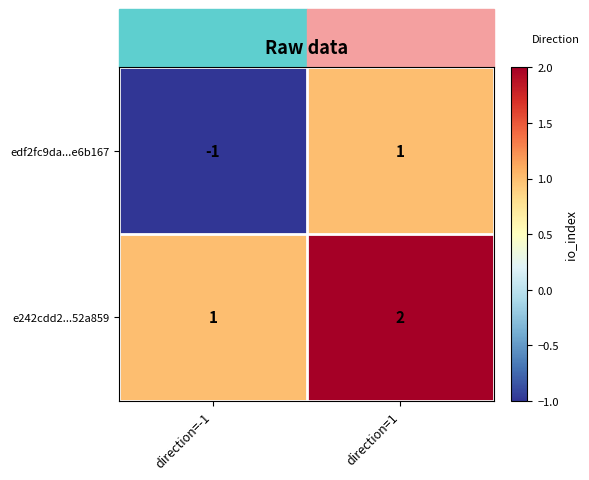

At direction=1, list the series in order from largest to smallest.

e242cdd2...52a859, edf2fc9da...e6b167